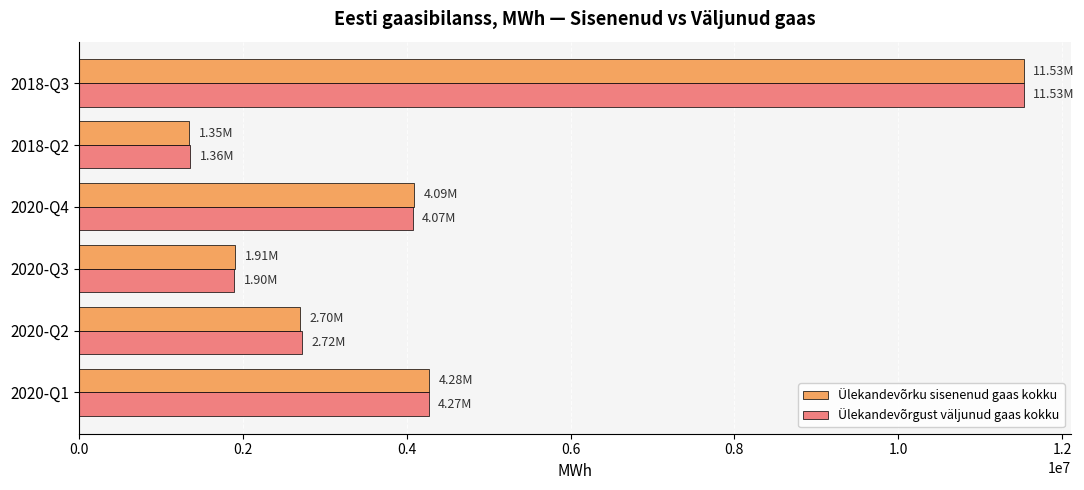

What is the difference between the second highest and minimum values in the Ülekandevõrgust väljunud gaas kokku series?

2912437.4